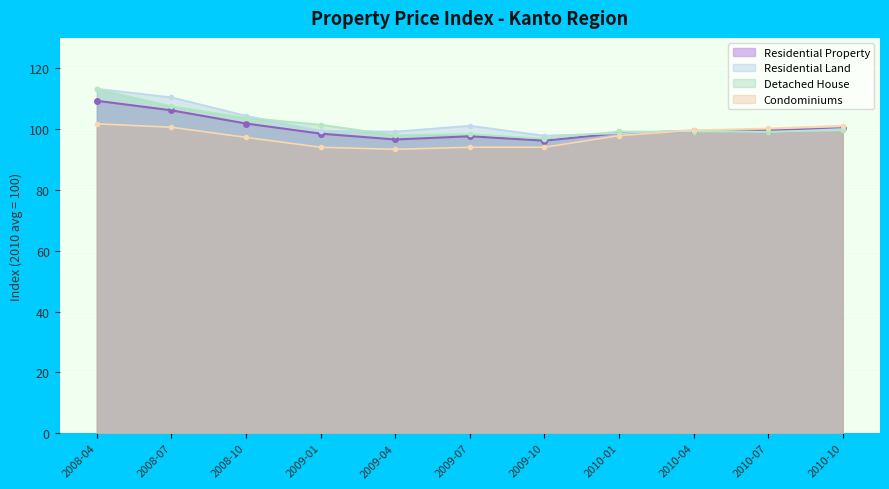

In Residential Property, how many points are lower than both neighbors (excluding endpoints)?

2